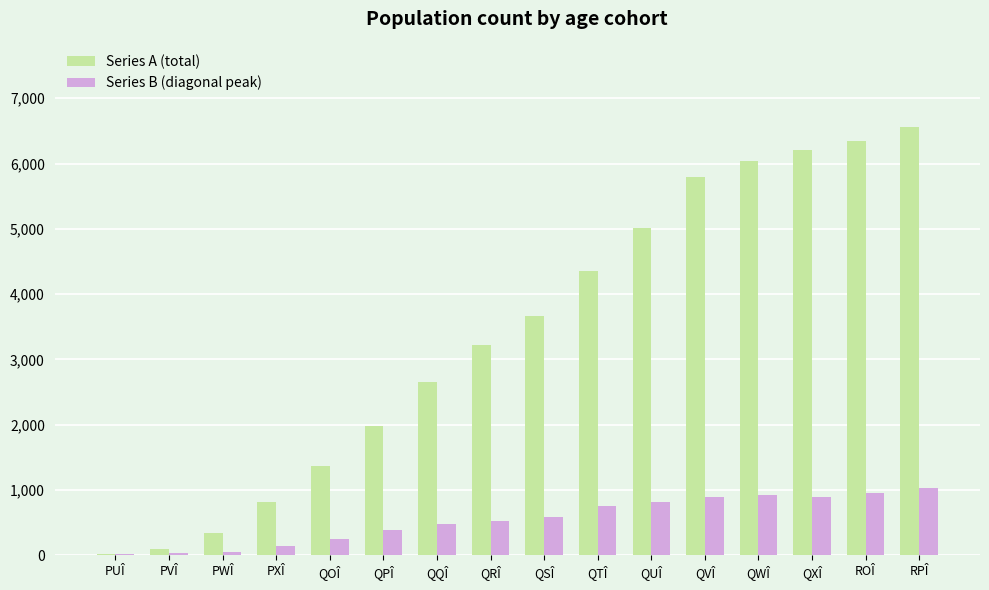

Is it true that Series B (diagonal peak) equals 240 at QRÎ?

False